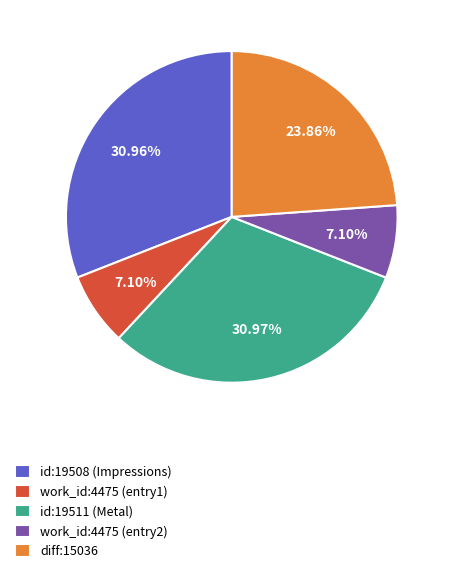

Between work_id:4475 (entry1) and id:19511 (Metal), which is larger?

id:19511 (Metal)